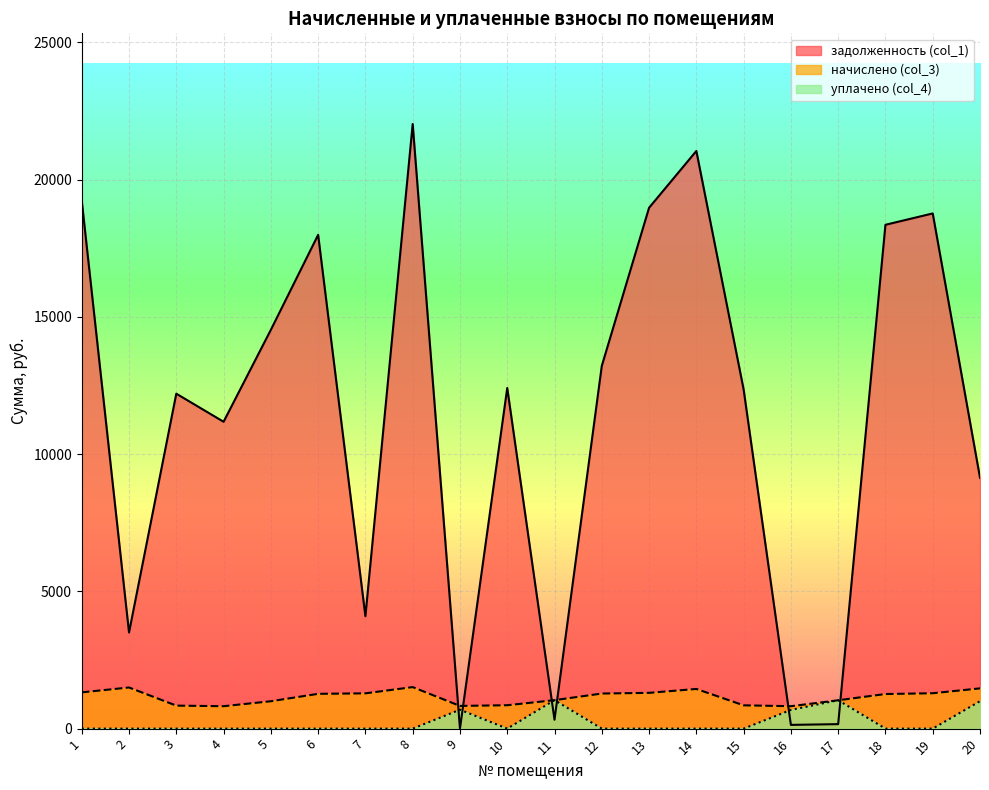

True or false: уплачено (col_4) has a value of 679.4 at 7.

False